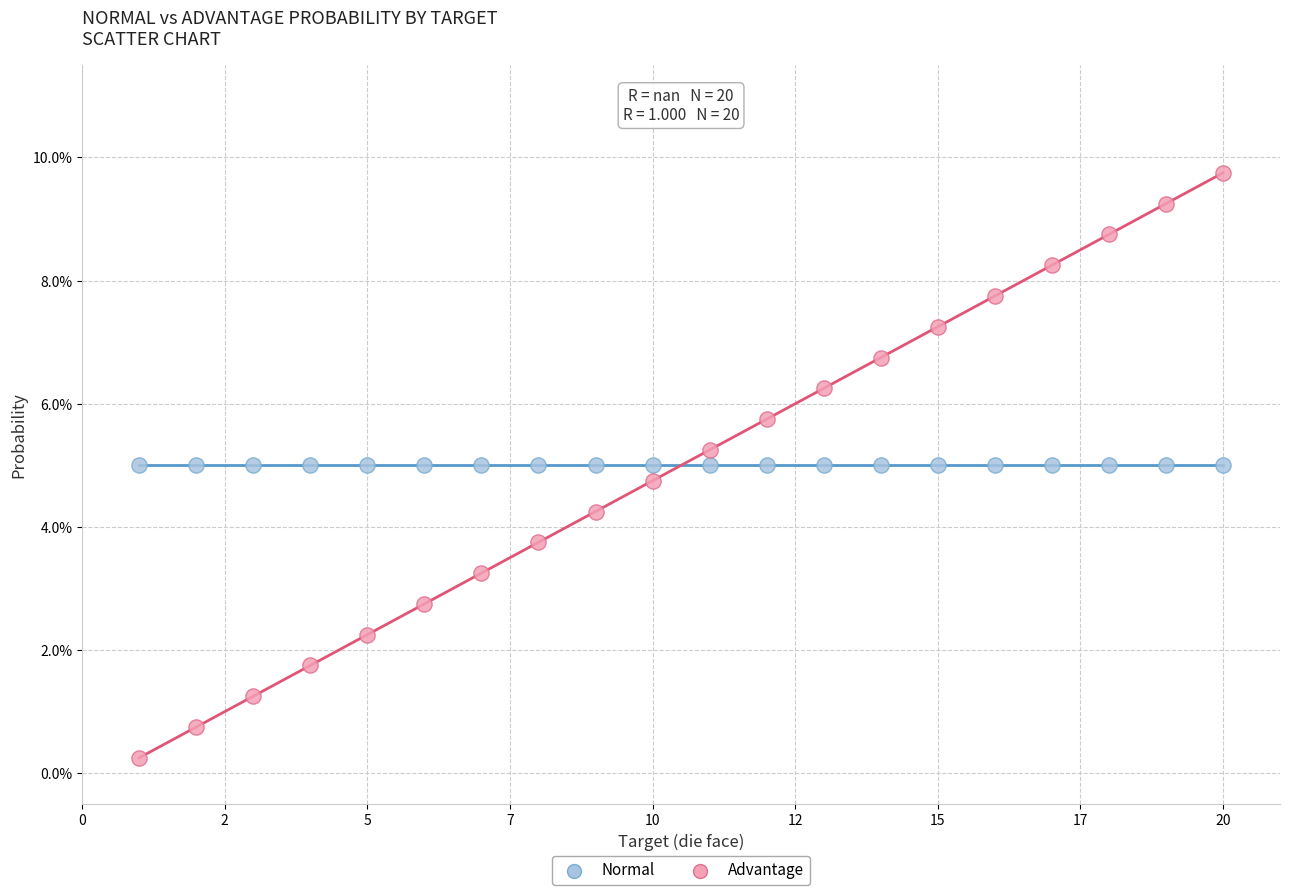

What are all the series names shown in the legend?

Normal, Advantage